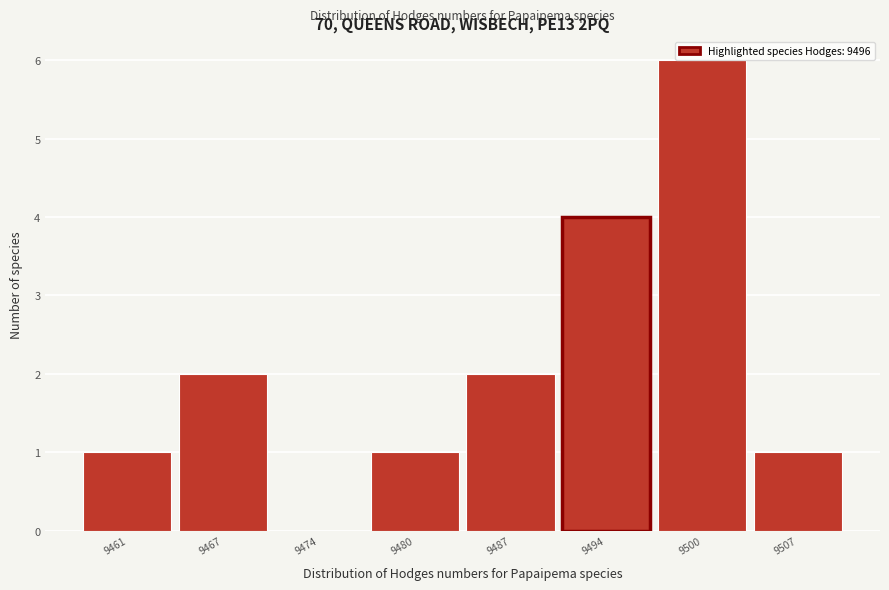

The value at 9507 is 1. True or false?

True